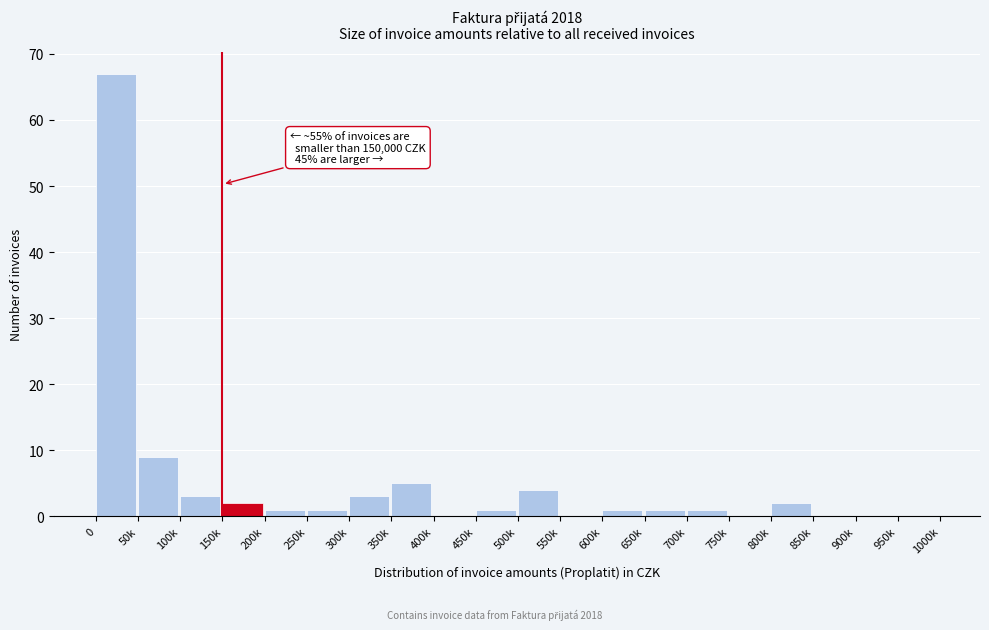

Reading left to right, extract all data points from this chart.

0=67	50k=9	100k=3	150k=2	200k=1	250k=1	300k=3	350k=5	400k=0	450k=1	500k=4	550k=0	600k=1	650k=1	700k=1	750k=0	800k=2	850k=0	900k=0	950k=0